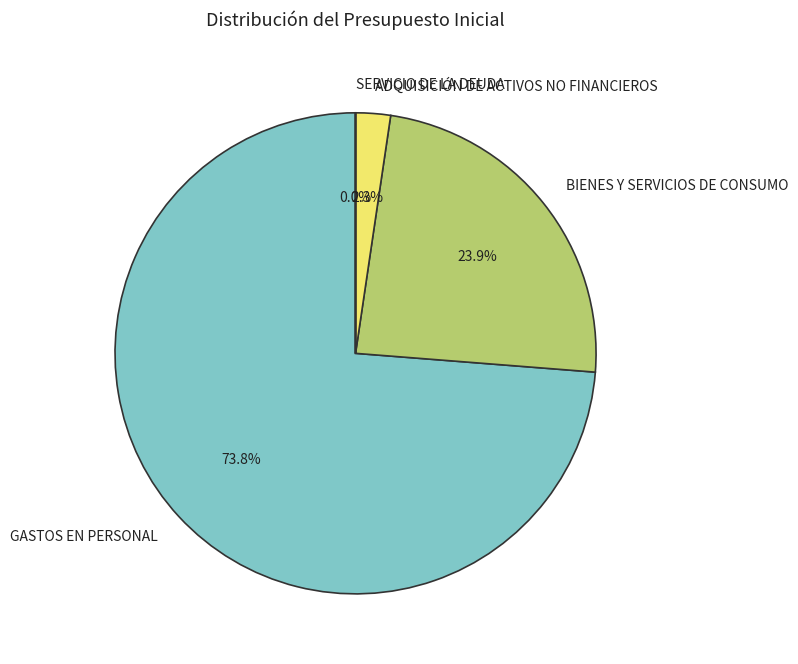

Do BIENES Y SERVICIOS DE CONSUMO and GASTOS EN PERSONAL together represent more than half of the pie?

Yes